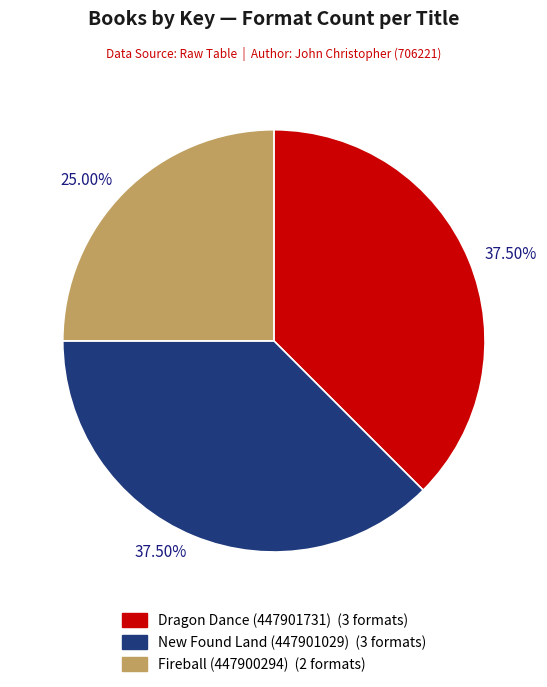

Does any single category account for the majority?

No